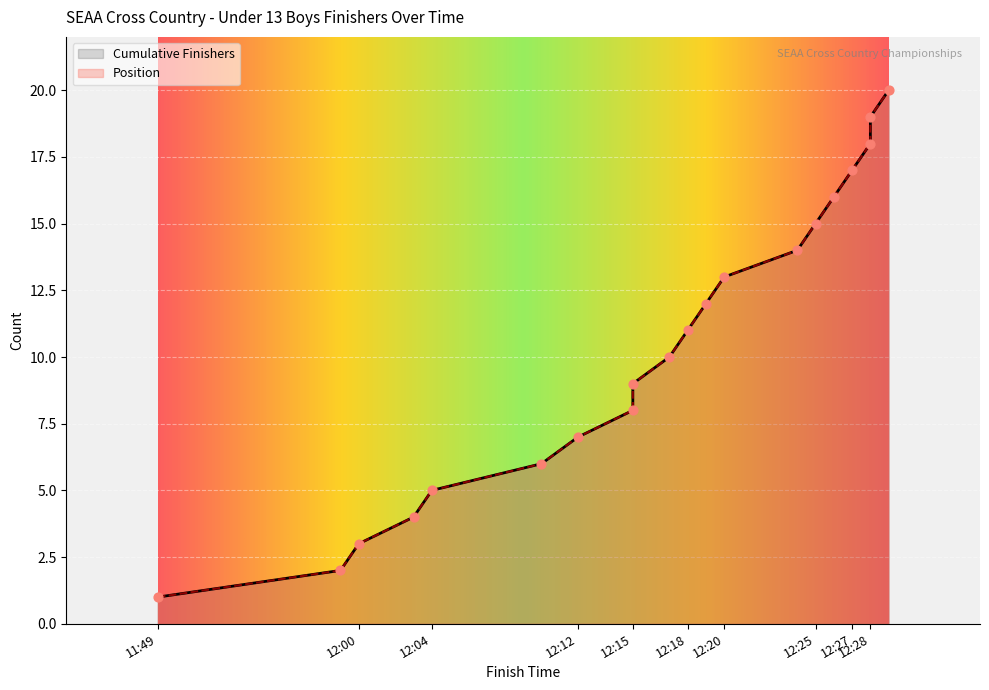

At which category is the sum across all series the highest?

12:29